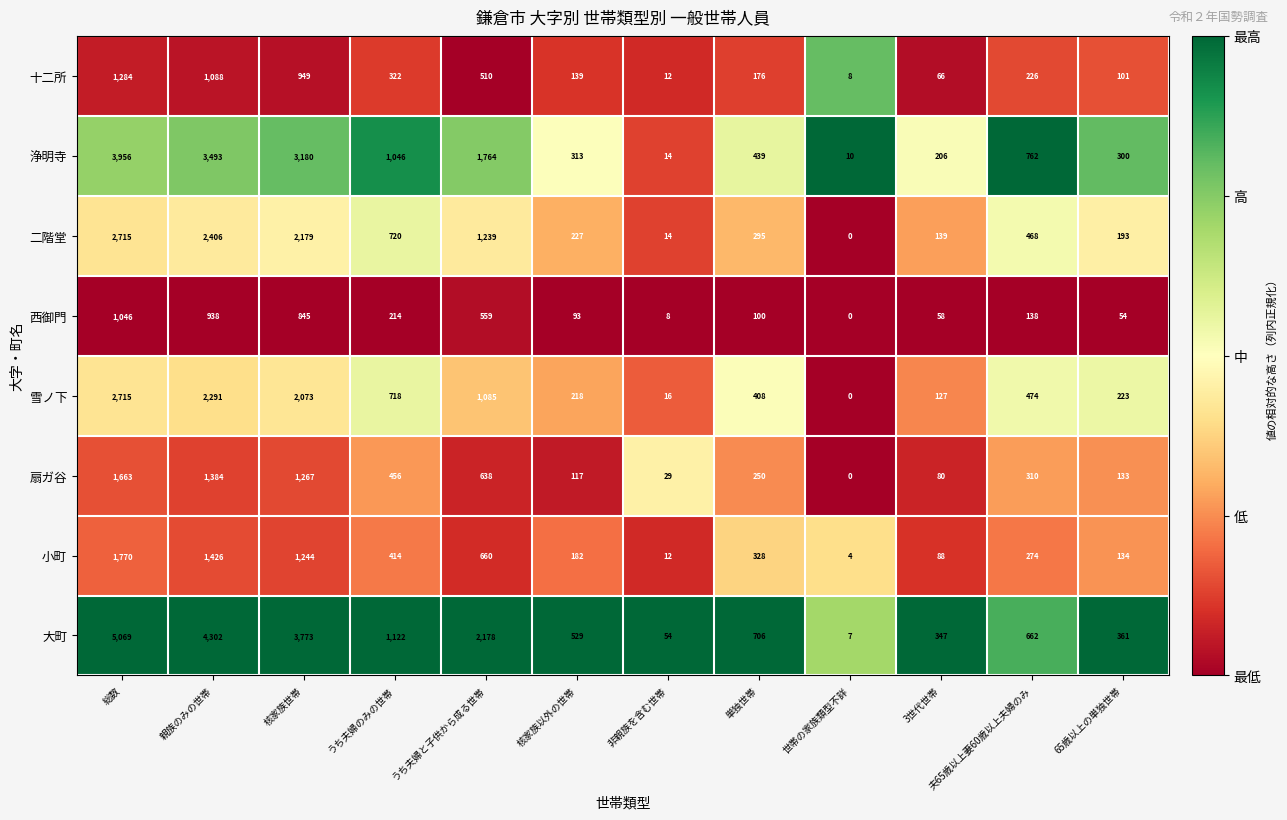

How many data points does each series have?

12